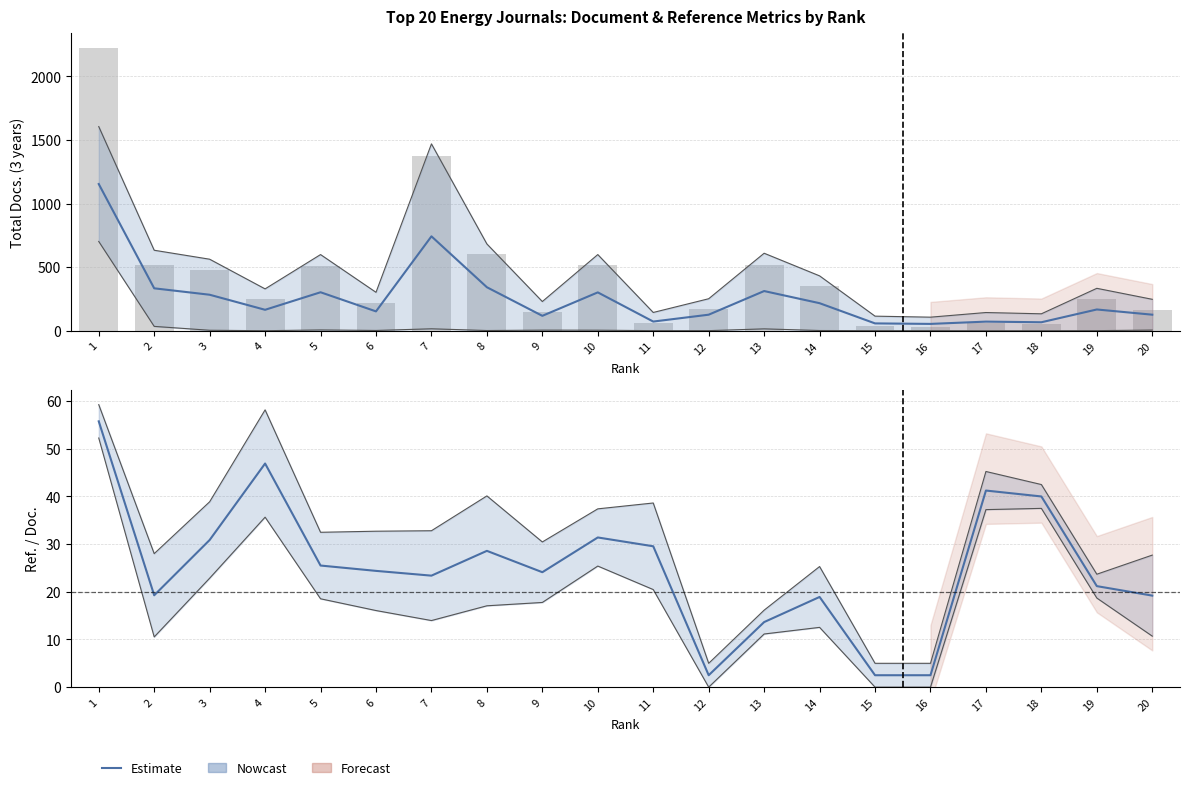

Which category has the highest value in the Ref. / Doc. series?

1